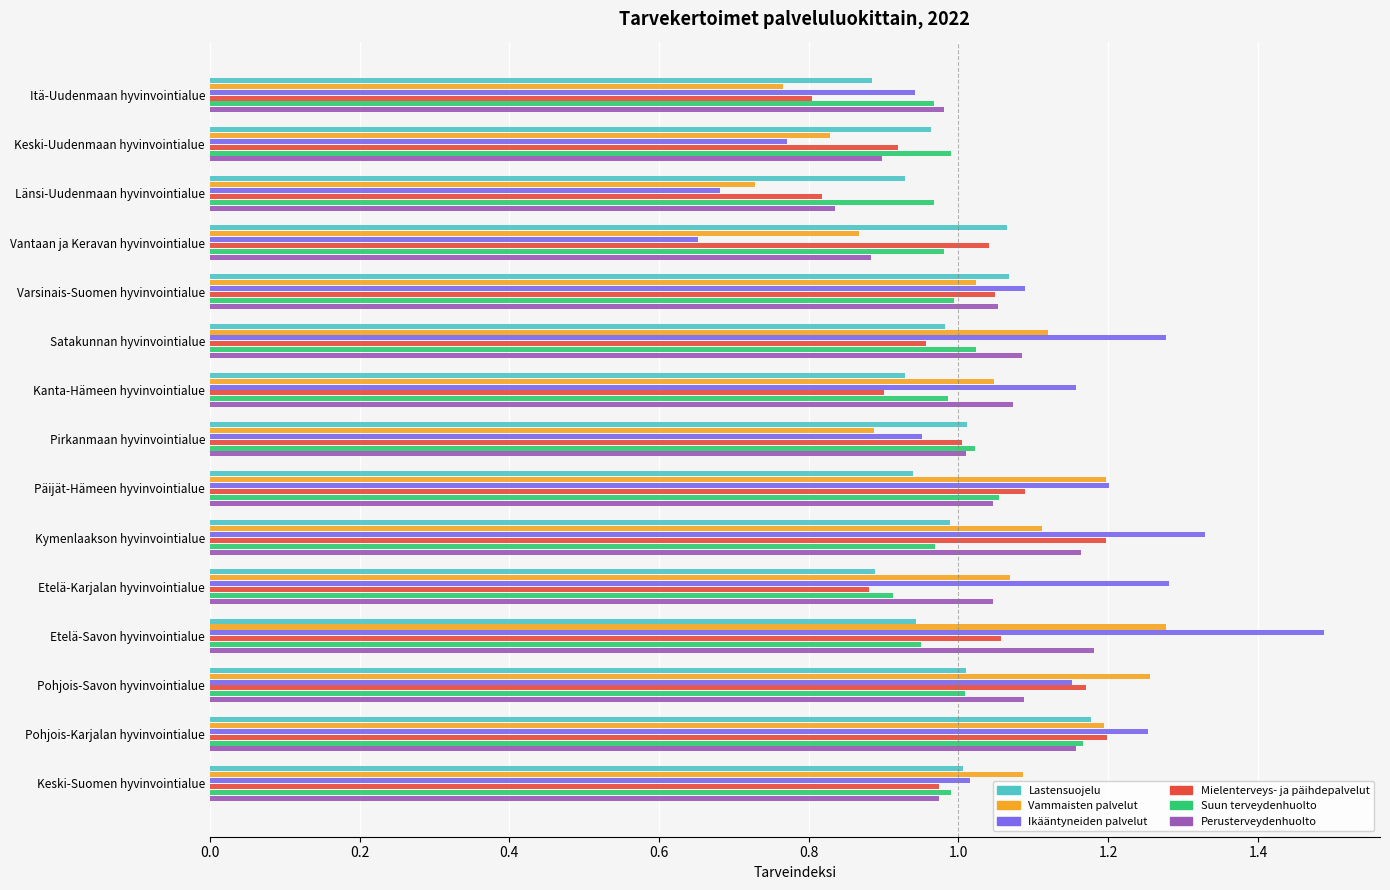

At which category is the sum across all series the highest?

Pohjois-Karjalan hyvinvointialue